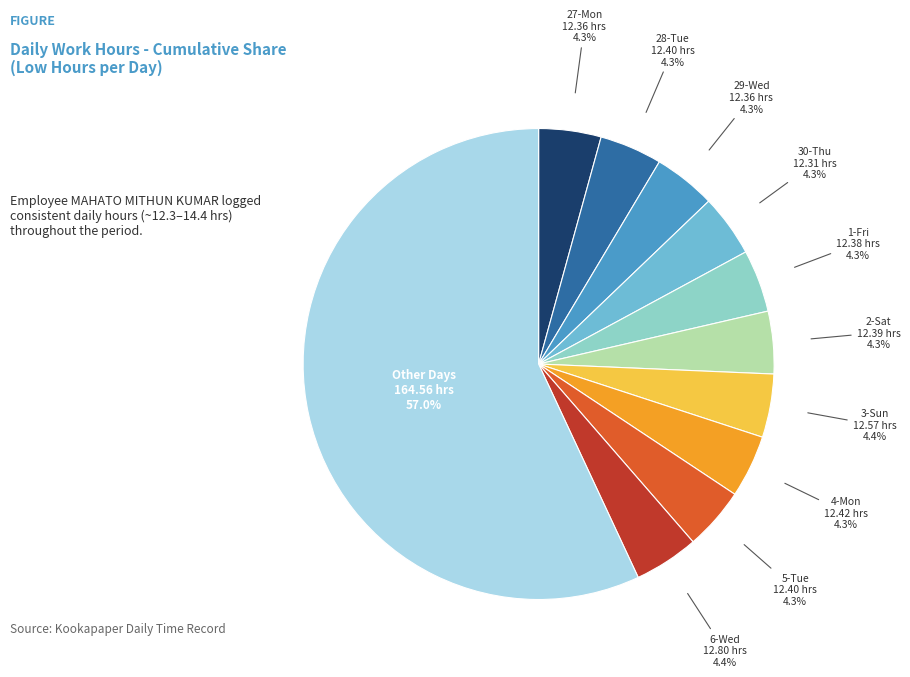

How many slices are in this pie chart?

11